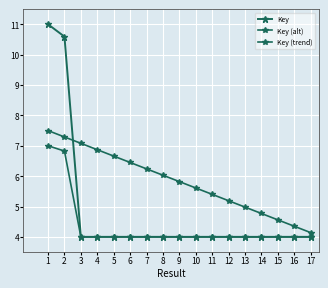

True or false: Key (trend) has more than 0 points higher than both neighbors.

False